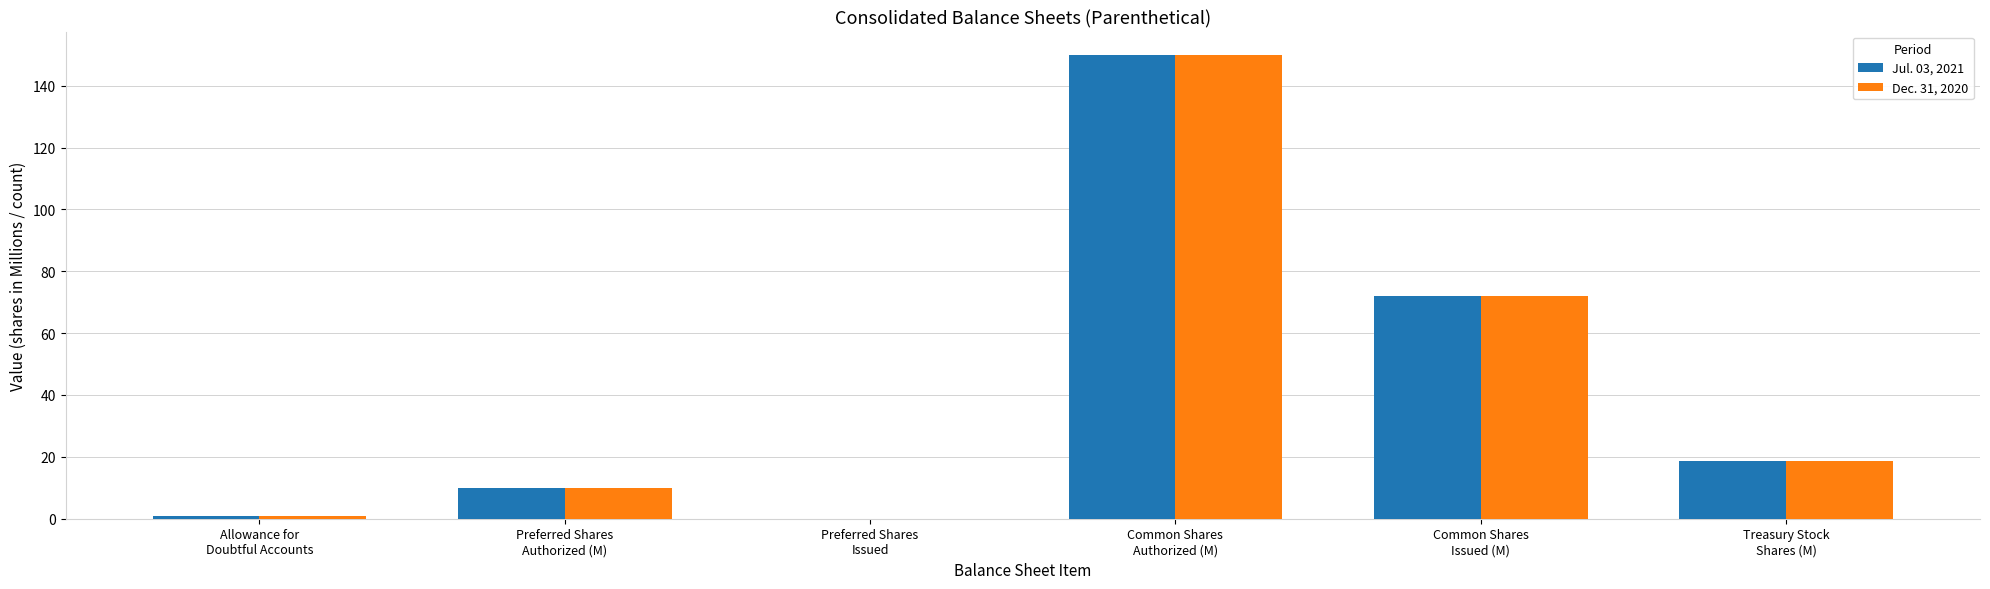

What is the maximum value shown in the chart?

150.0